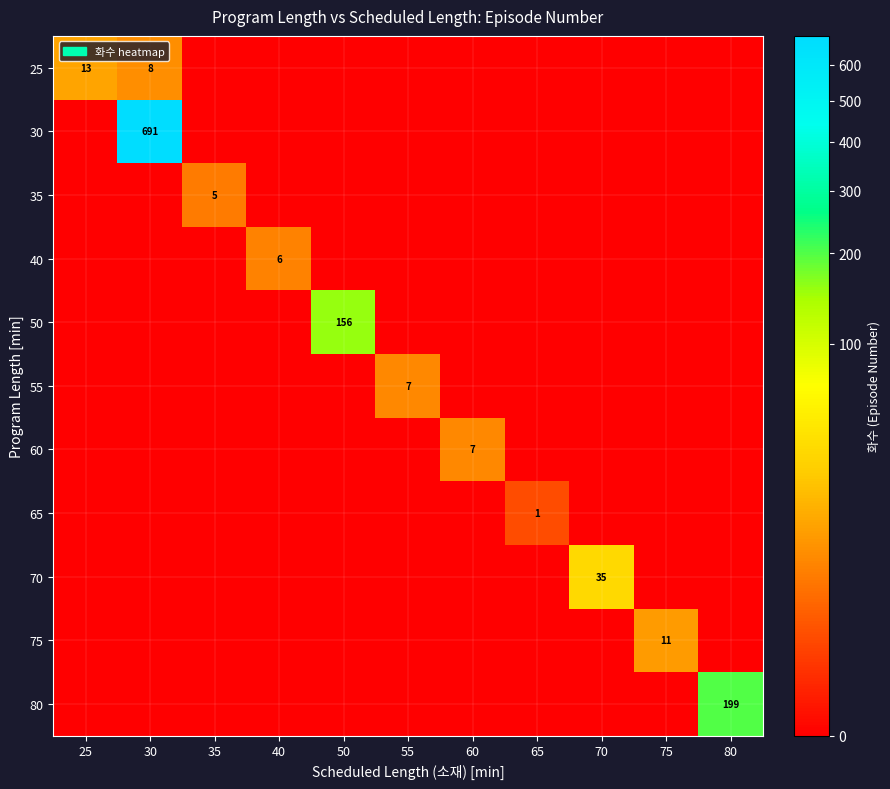

The value of 75 at 75 is 11. True or false?

True